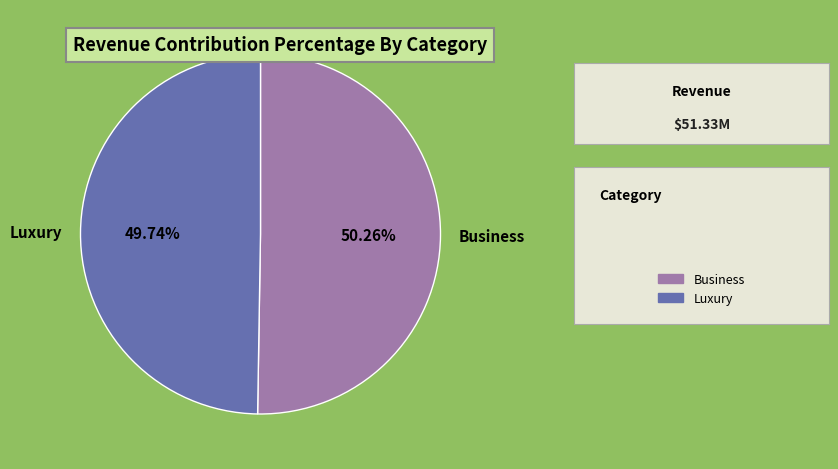

Which category has the smallest portion of the pie?

Luxury